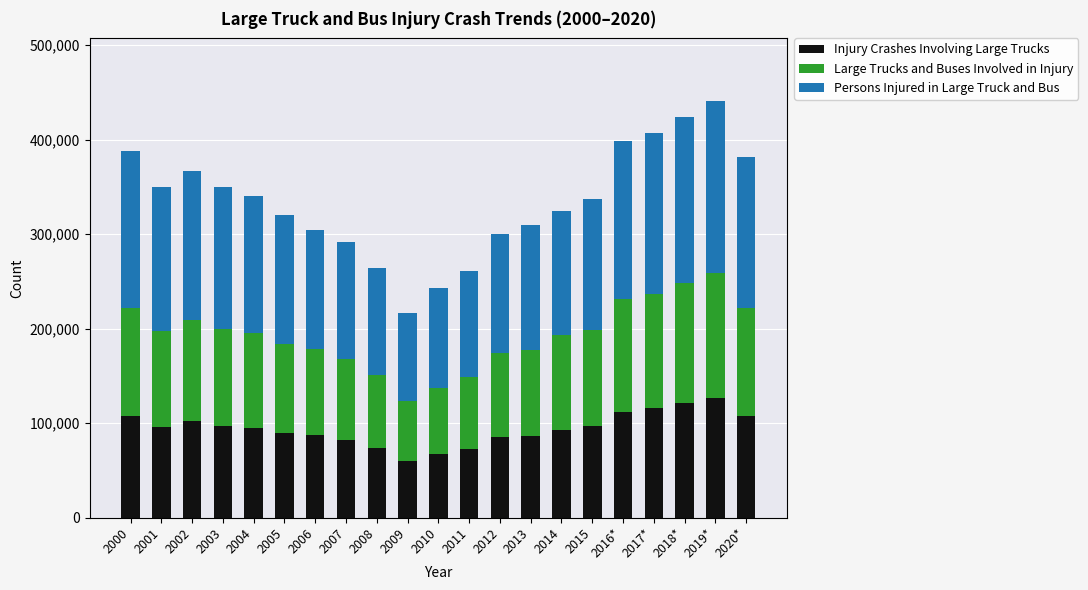

Is it true that Injury Crashes Involving Large Trucks equals 73000 at 2011?

True